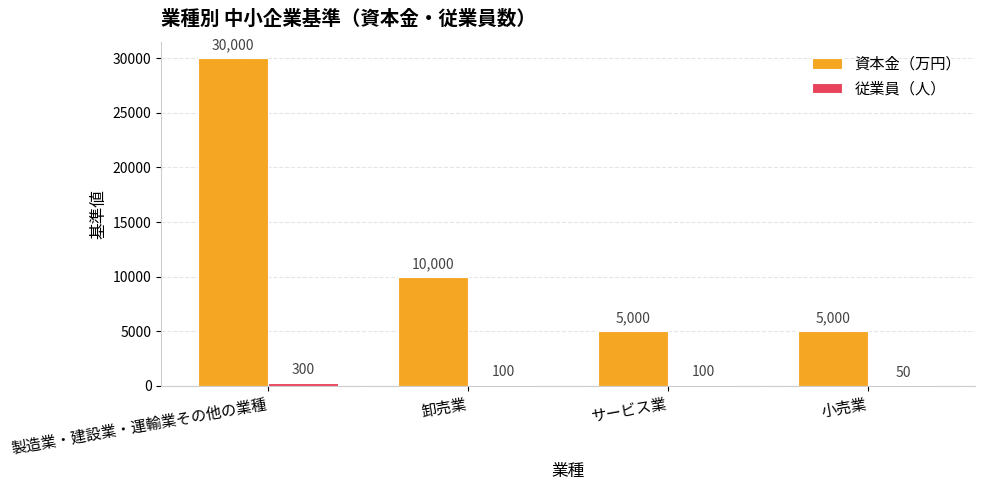

True or false: 資本金（万円） has a value of 16918 at 卸売業.

False